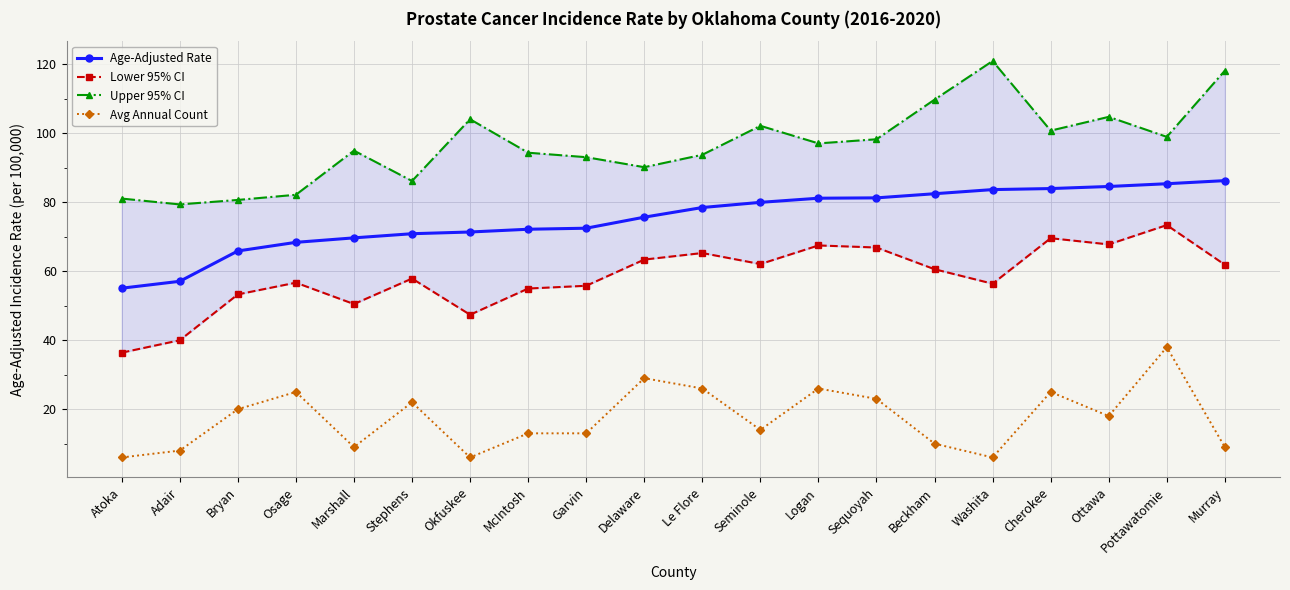

True or false: Upper 95% CI has a value of 166.3 at Cherokee.

False